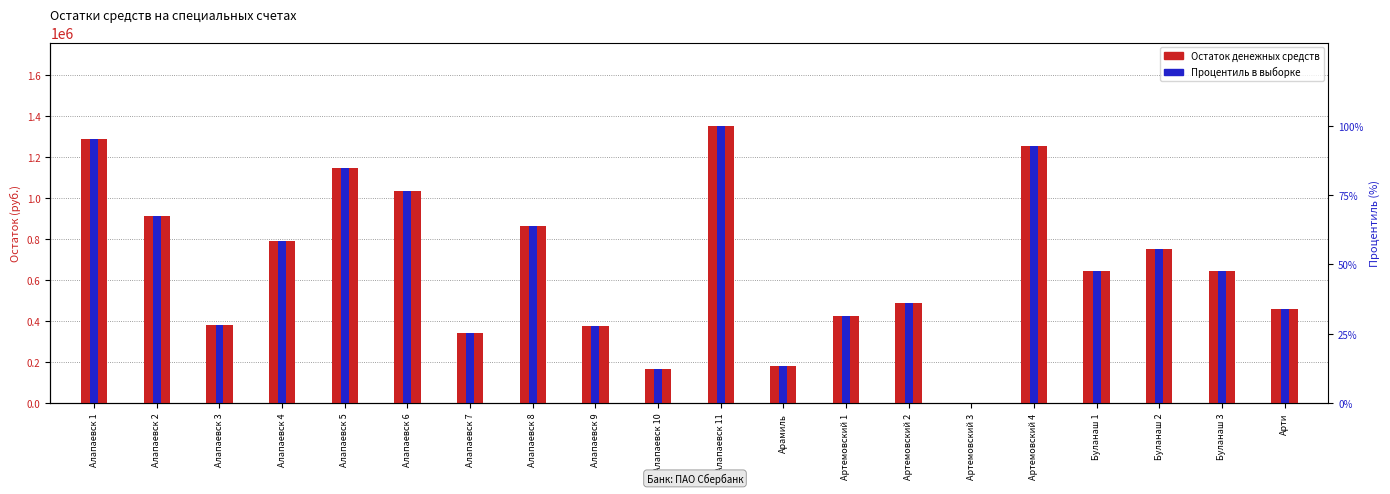

Which series changed the most between Артемовский 3 and Буланаш 3?

Процентиль в выборке